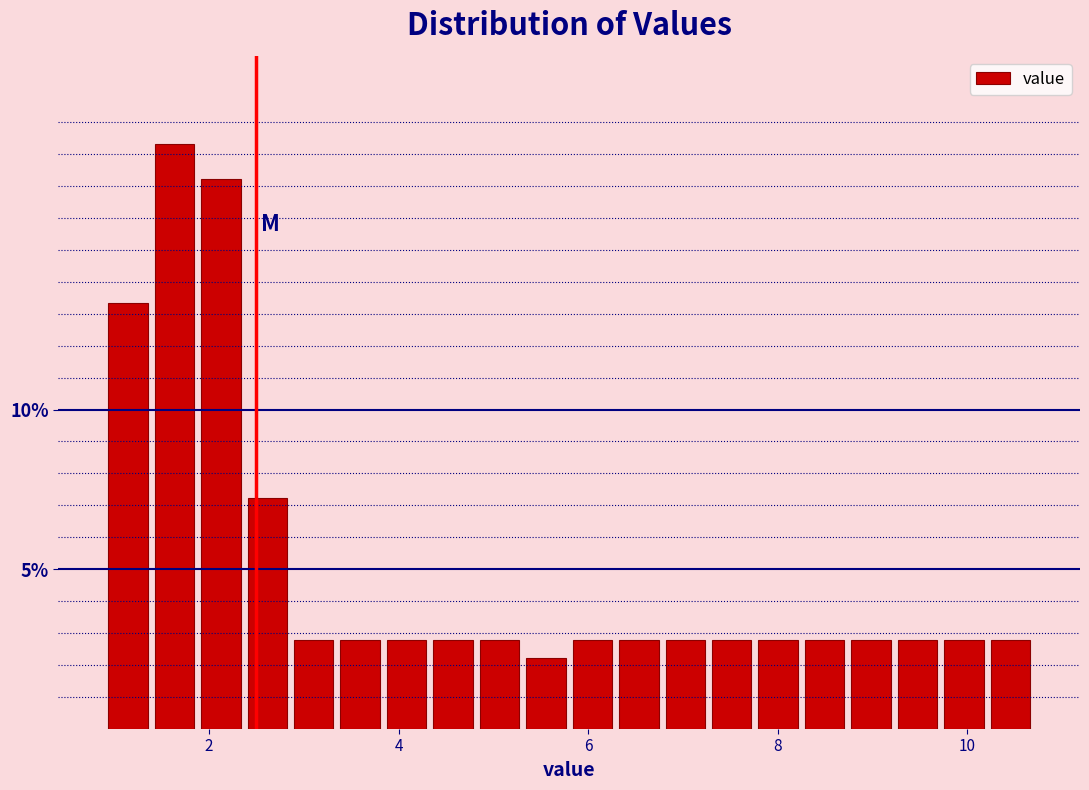

Read against the x-axis, roughly where is the centre of the tallest bar?

1.6